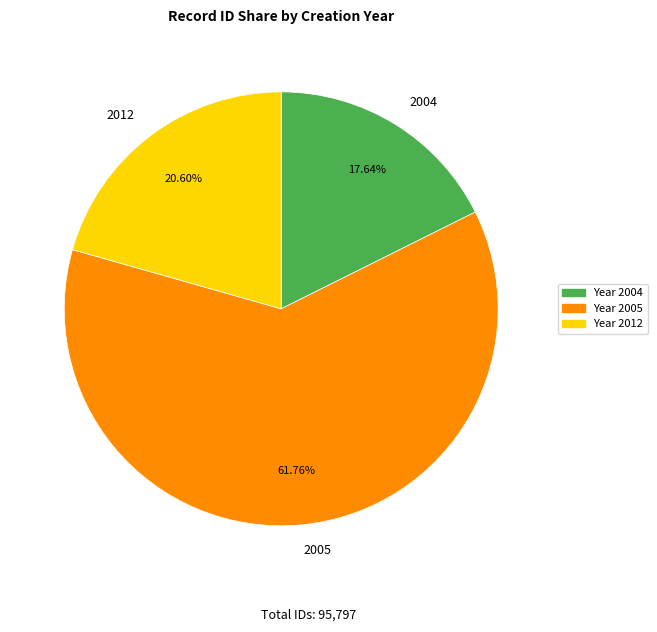

To the nearest percent, what is the average slice percentage?

33%